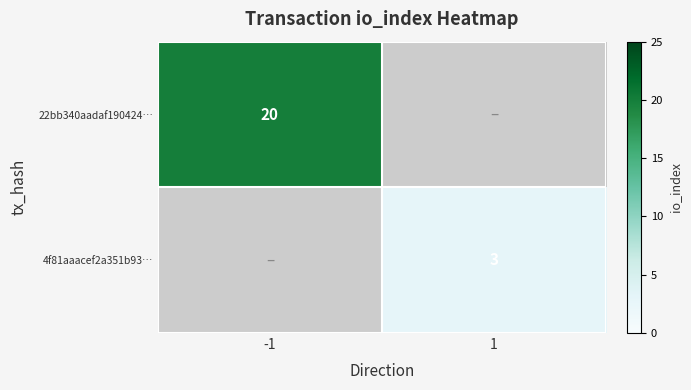

At which category does the chart reach its minimum across all series?

1